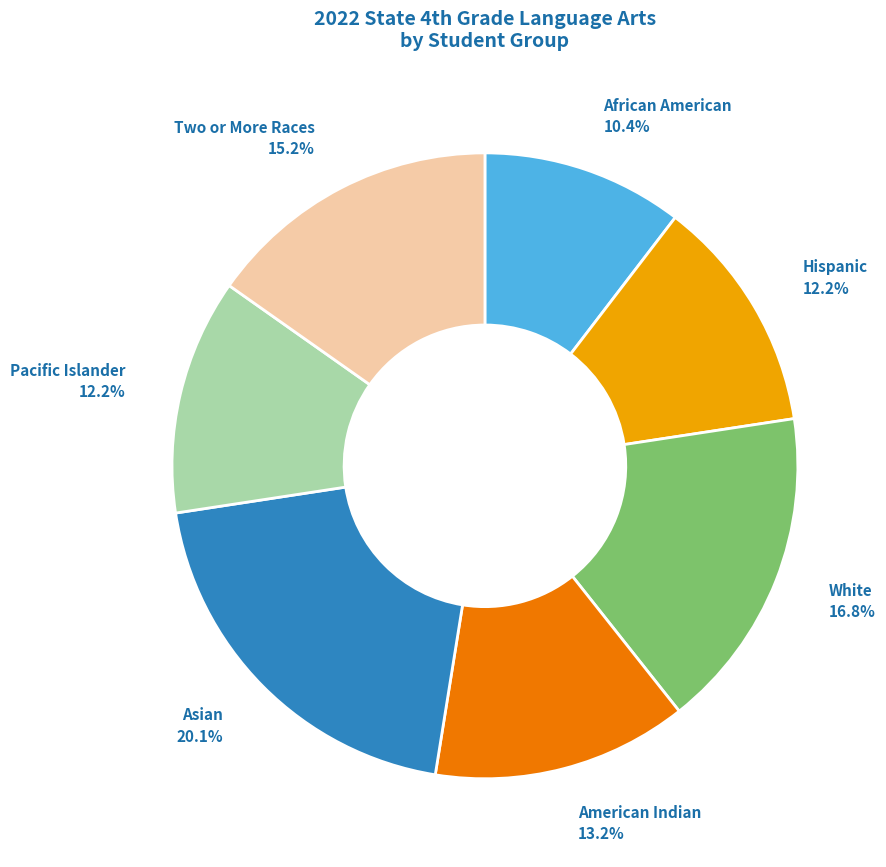

True or false: African American accounts for 10% of the total.

True